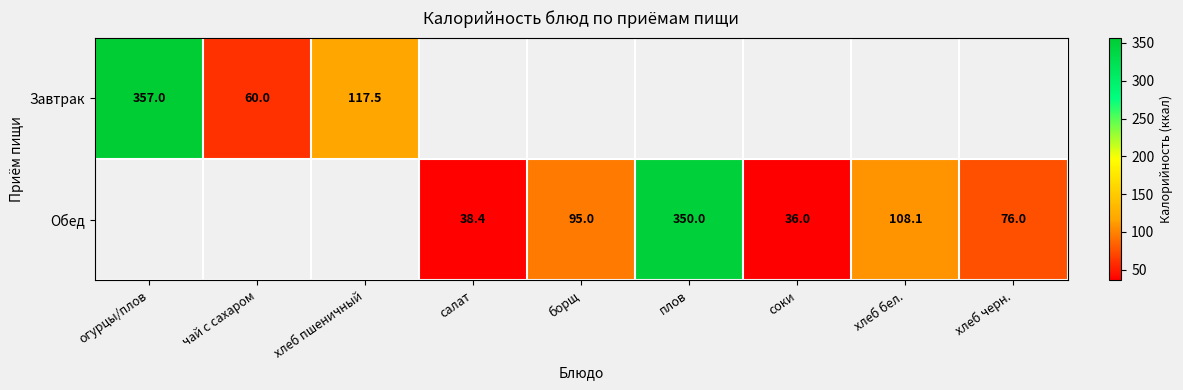

Which label corresponds to the smallest value in the chart?

соки